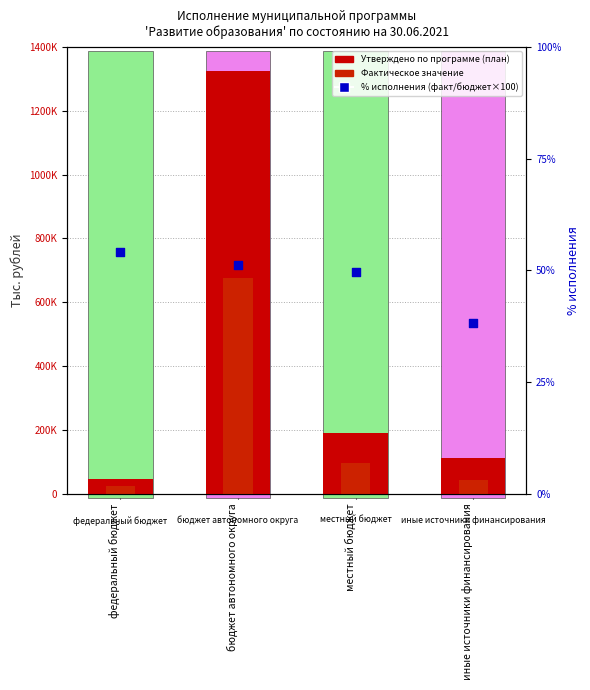

Which series reaches the minimum Y coordinate?

% исполнения (факт/бюджет*100)